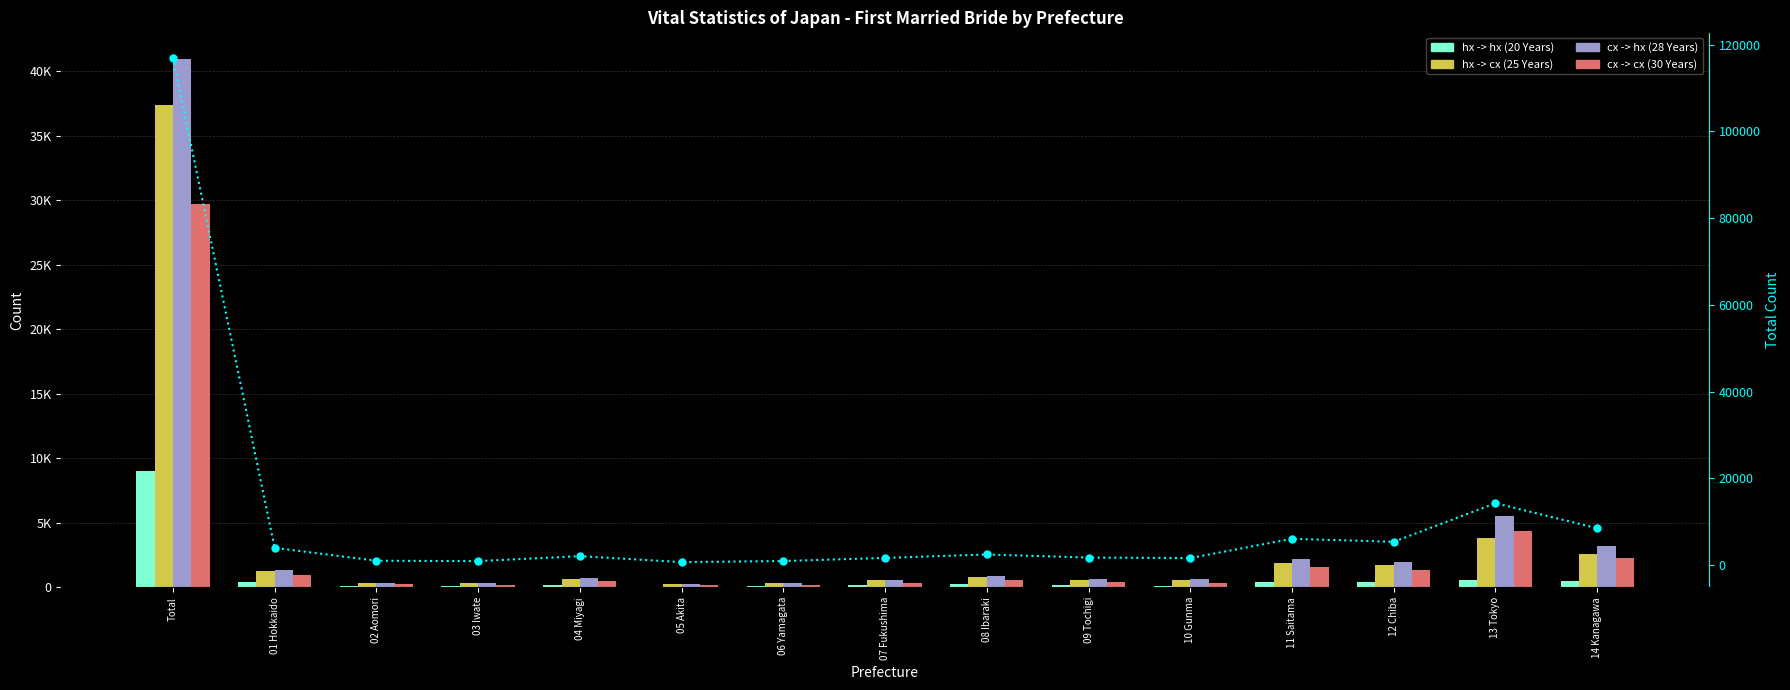

What is the approximate value of cx -> hx (28 Years) at 12 Chiba, to the nearest 50?

1950